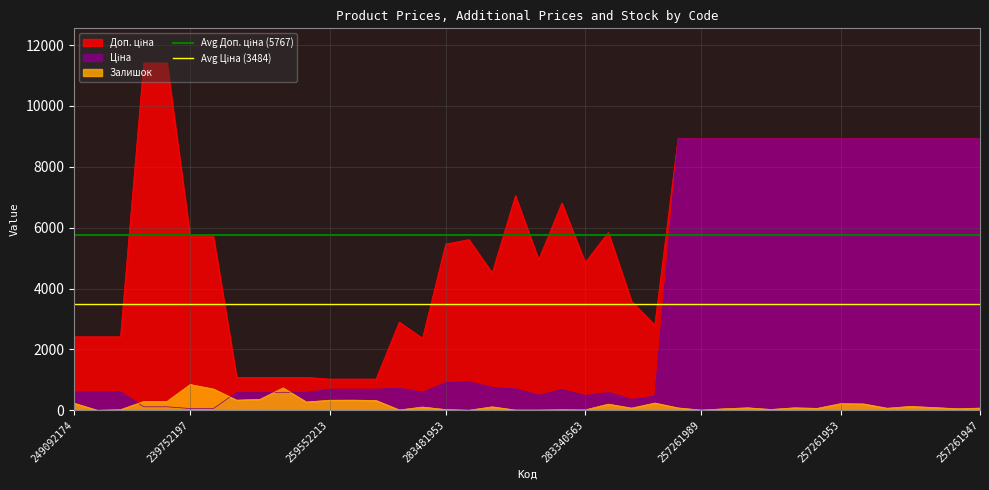

What is the minimum value for Avg Ціна (3484)?

3484.0